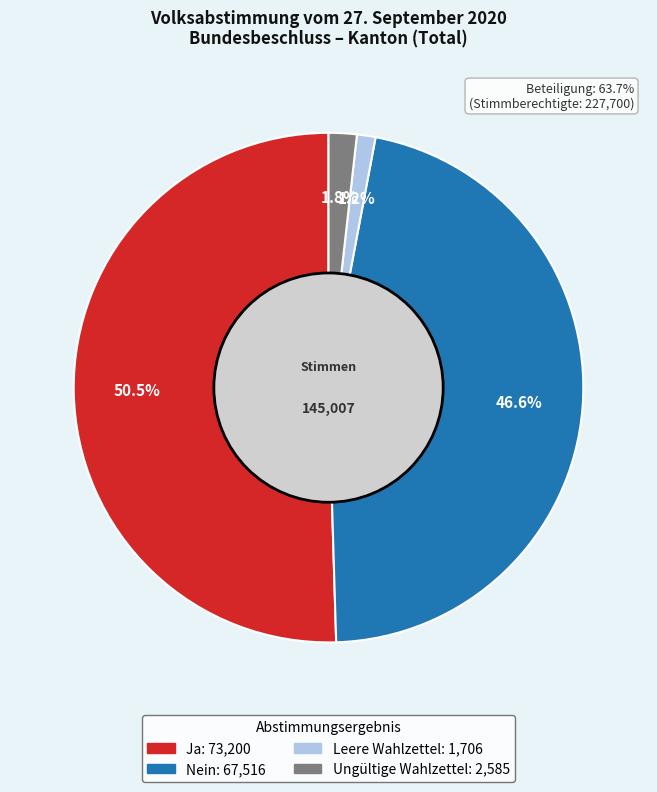

To the nearest percent, what portion does Ungültige Wahlzettel represent?

2%